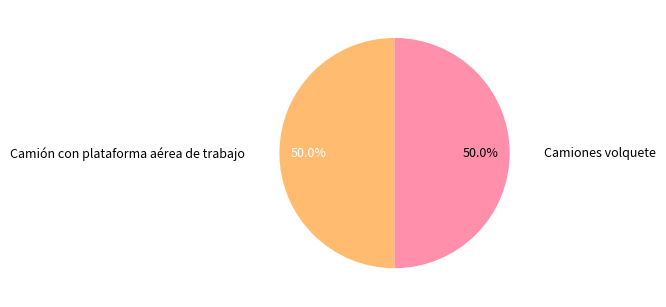

Approximately how many times larger is the value at Camiones volquete compared to Camión con plataforma aérea de trabajo?

1.0